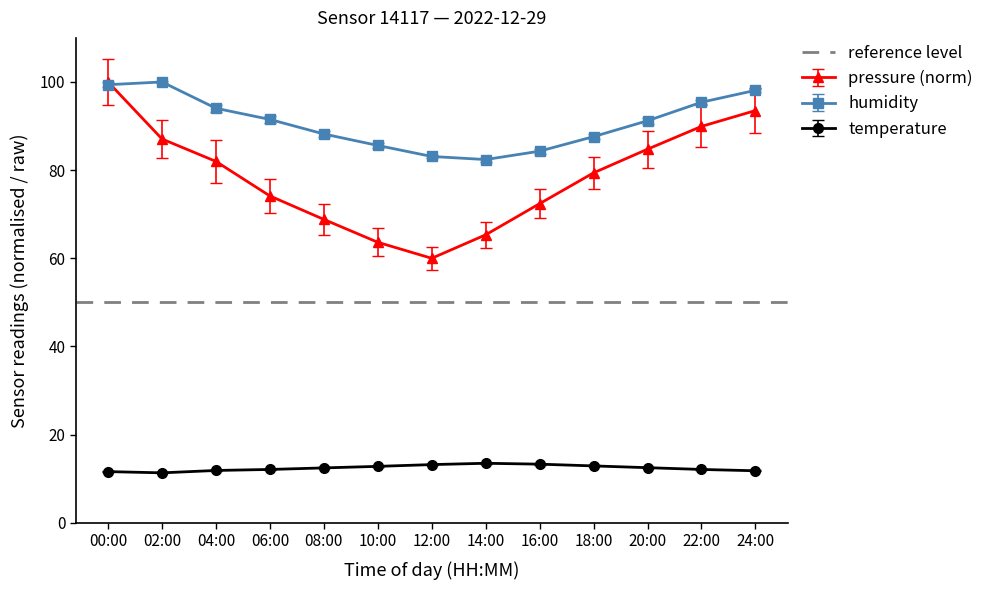

What is the label of the 1st point from the left?

00:00